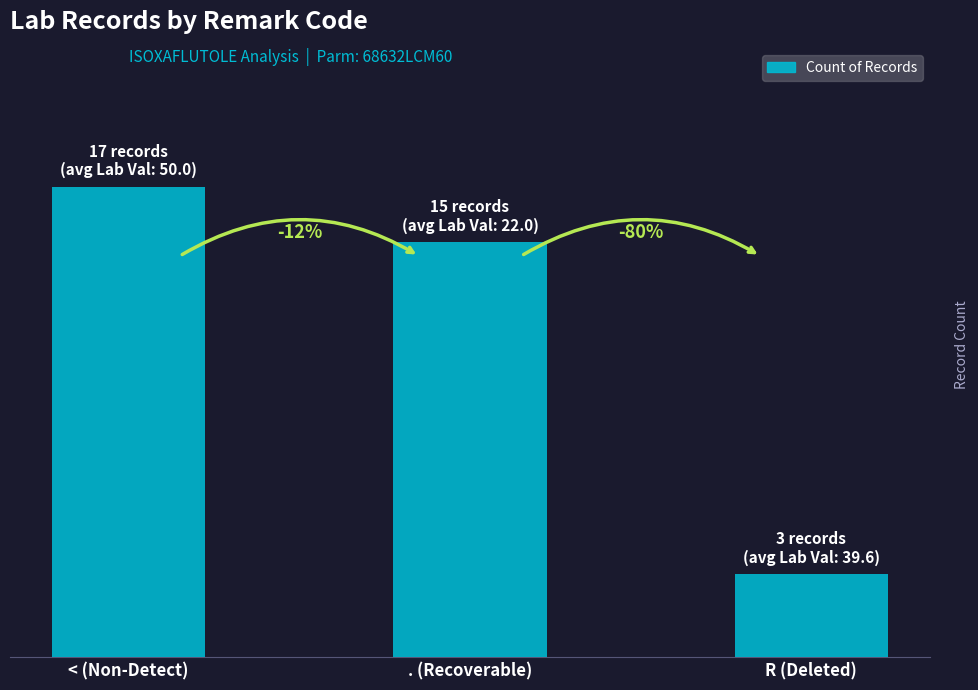

Does the chart contain any negative values?

No